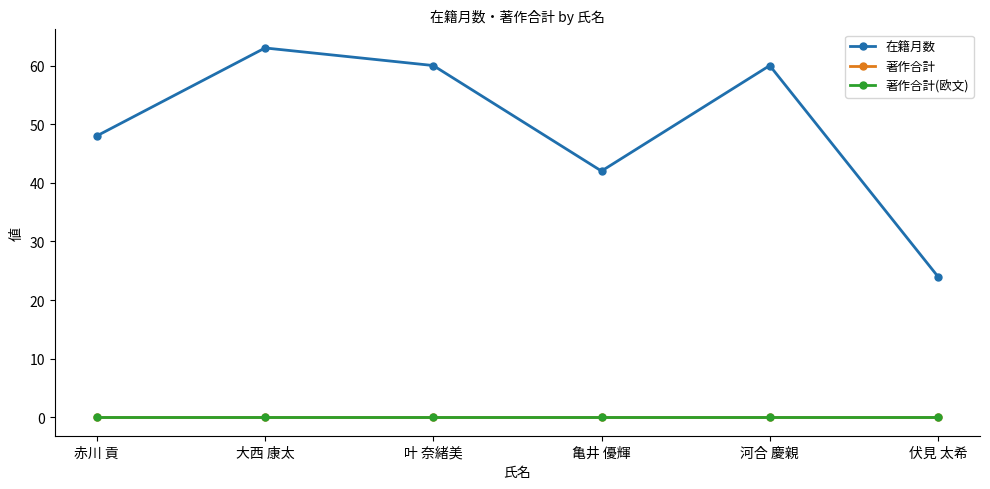

Which has a higher value, 叶 奈緒美 or 大西 康太?

大西 康太